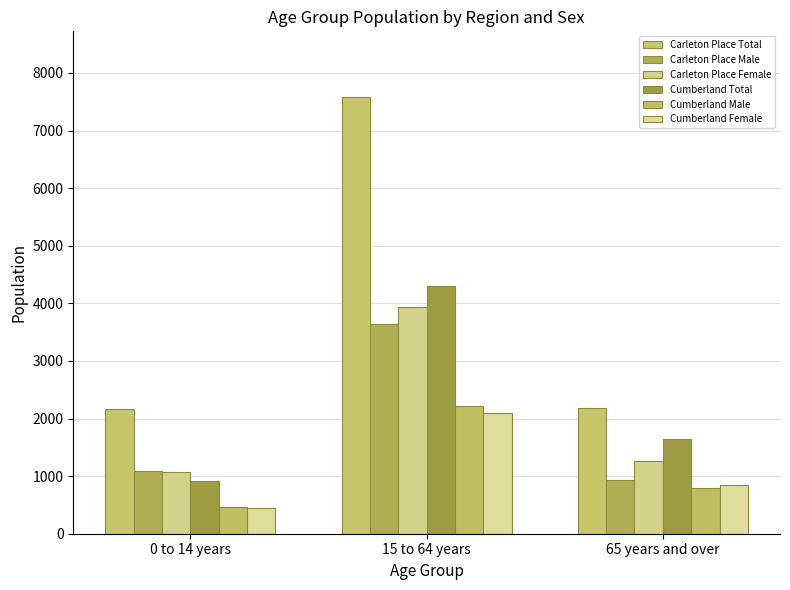

What is the sum of the Cumberland Male values at 15 to 64 years and 65 years and over?

3010